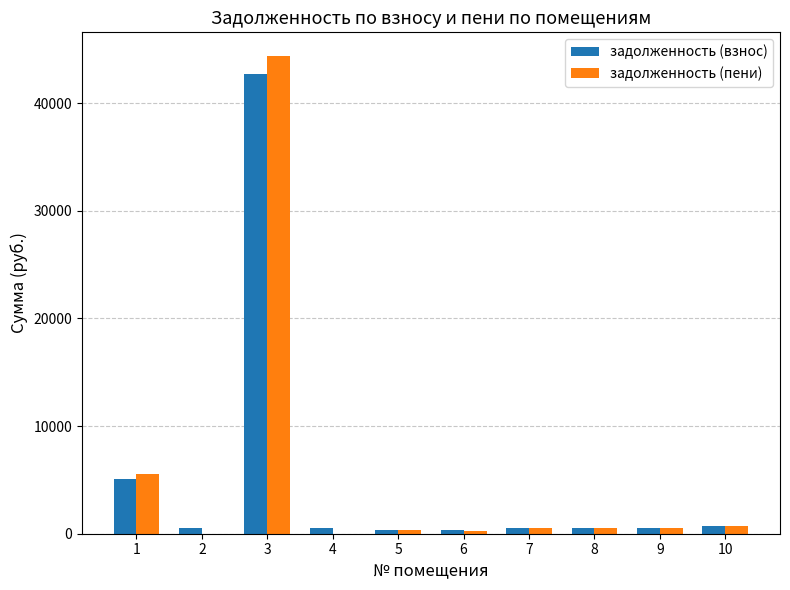

How many groups of bars are there?

10